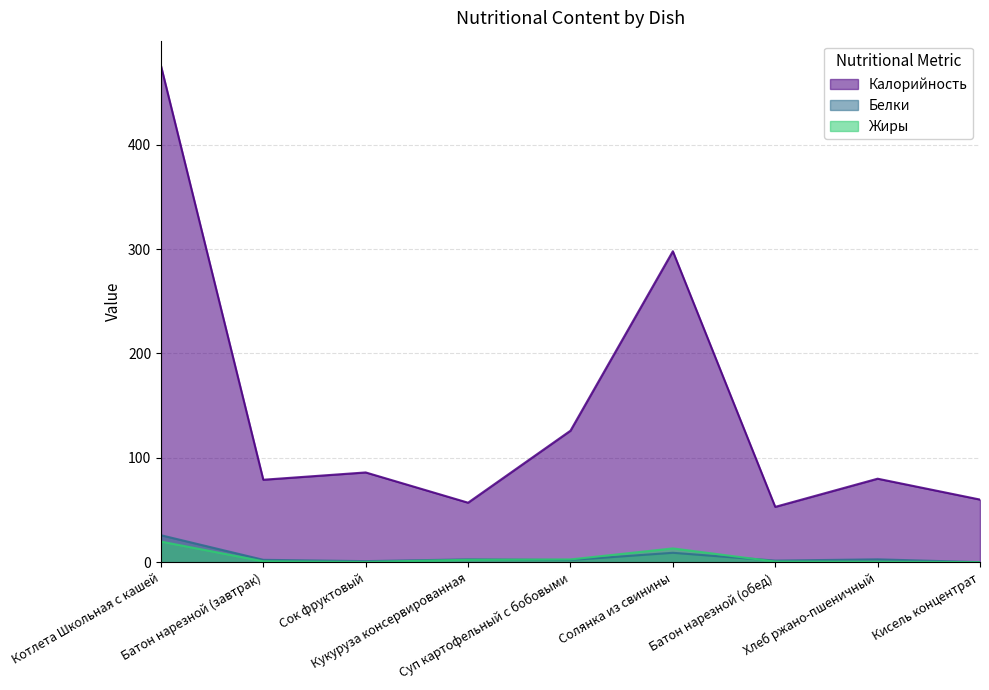

Where is the first local minimum for Калорийность?

Батон нарезной (завтрак)